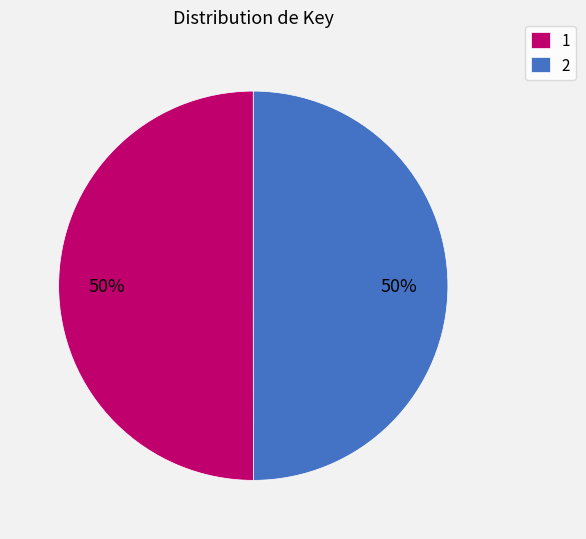

Combined, do 2 and 1 account for over 50%?

Yes